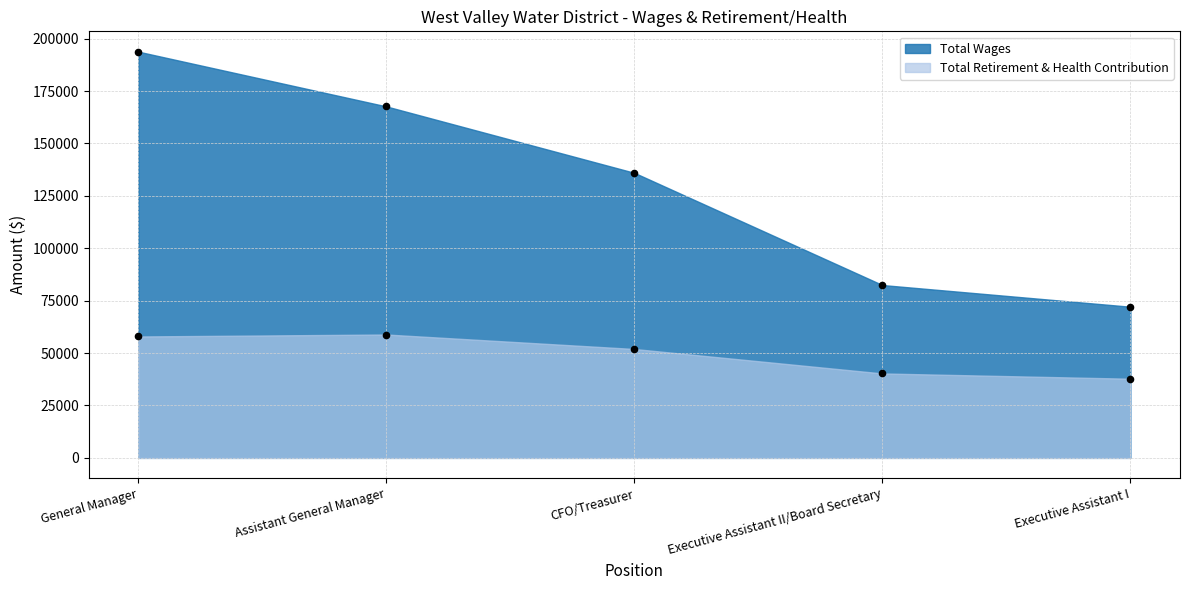

Which series has the largest total across all categories?

Total Wages